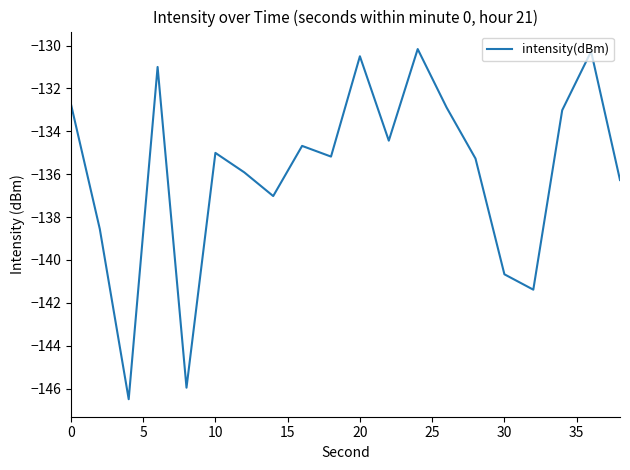

What is the greatest value displayed?

-130.2